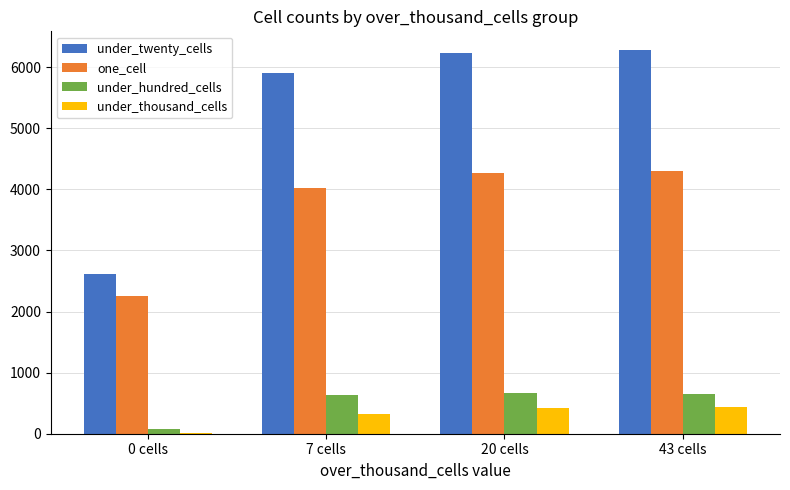

How many series are shown in this chart?

4